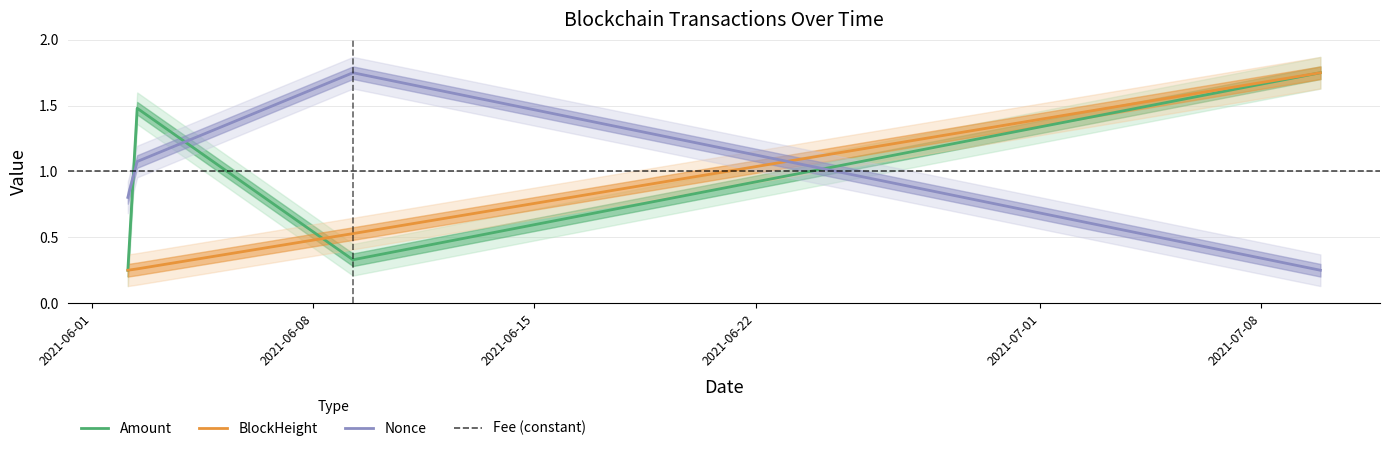

Rank the categories by Nonce value from lowest to highest.

2021-07-09 20:51:00, 2021-06-02 03:15:00, 2021-06-02 10:21:00, 2021-06-09 06:12:00